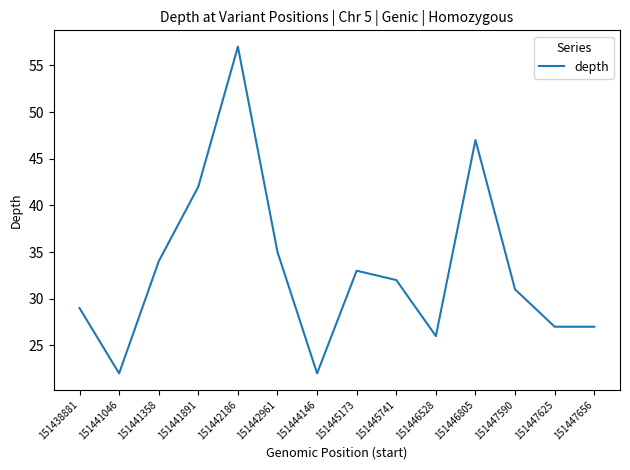

Between 151441358 and 151442961, which is larger?

151442961